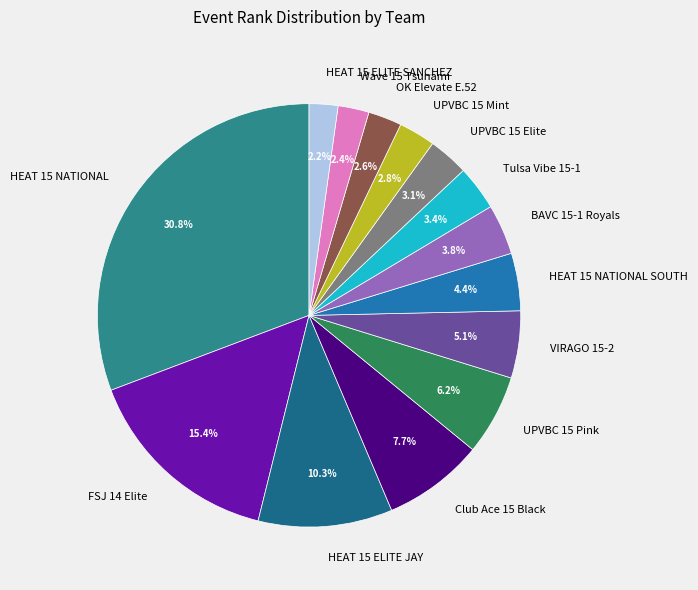

Is there any slice that represents more than half of the pie?

No